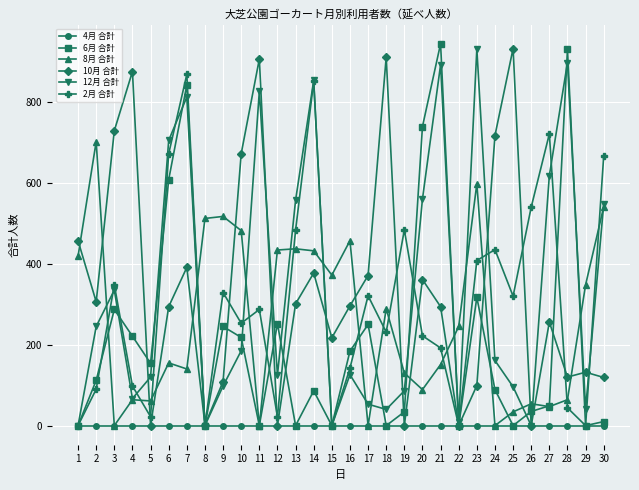

The value of 12月 合計 at 24 is 161. True or false?

True